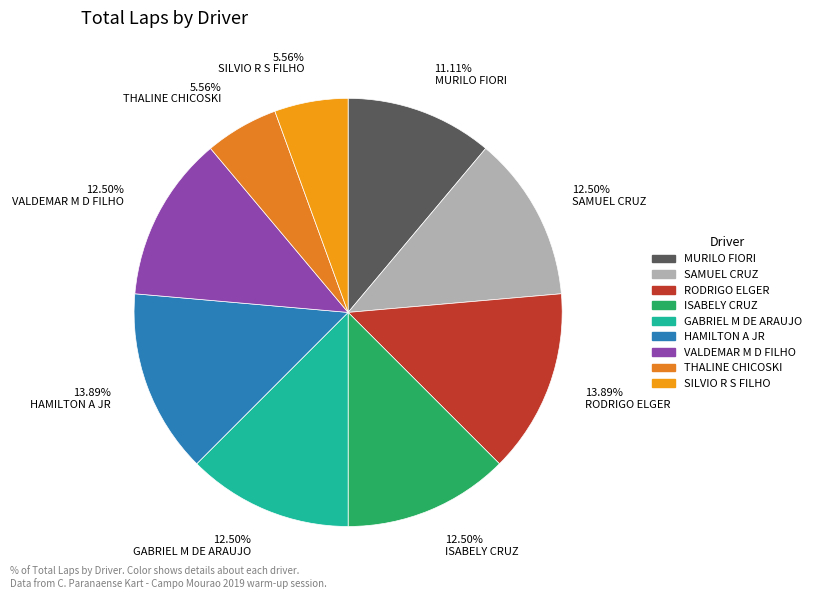

Does 12.50% ISABELY CRUZ represent more than half of the total?

No